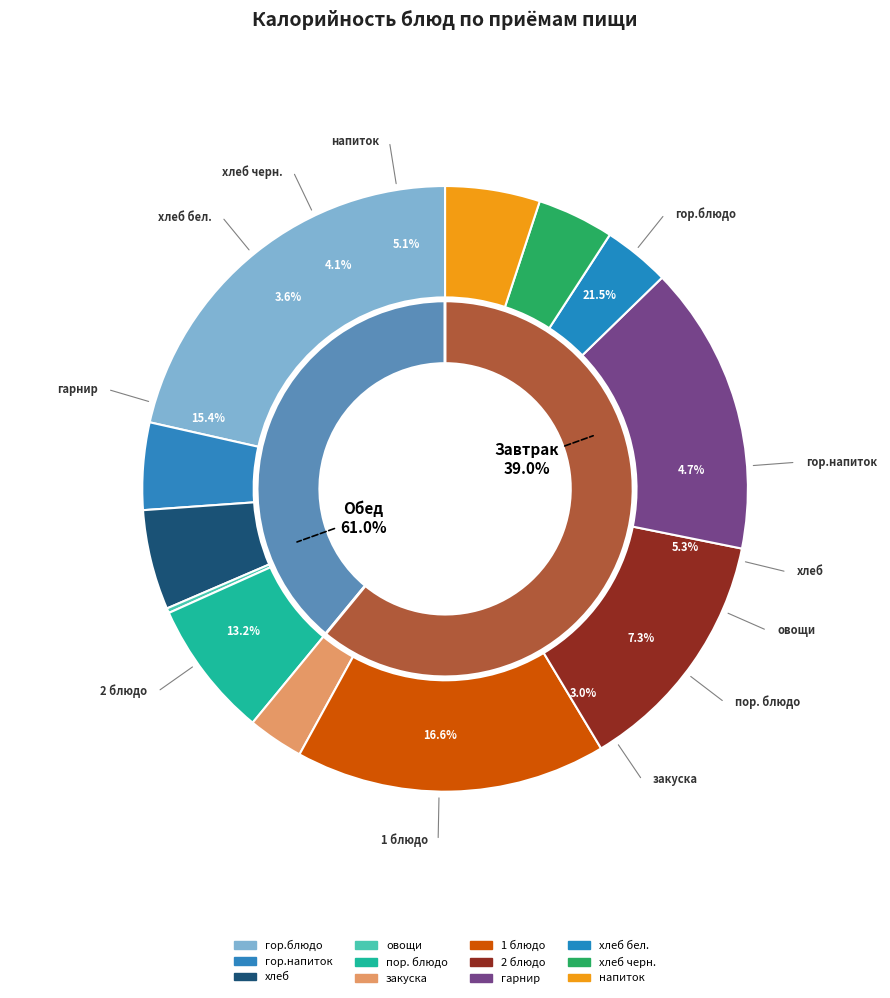

Rank the categories by value from highest to lowest.

гор.блюдо, 1 блюдо, гарнир, 2 блюдо, пор. блюдо, хлеб, напиток, гор.напиток, хлеб черн., хлеб бел., закуска, овощи